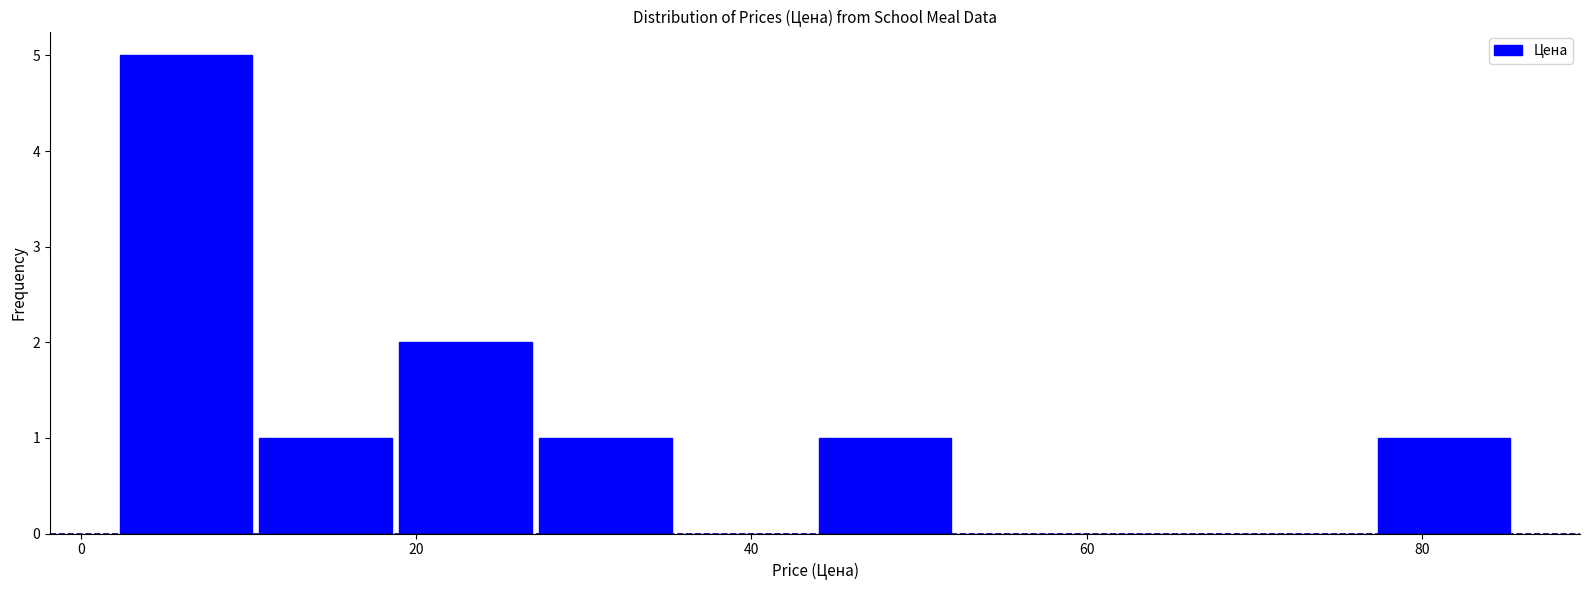

Reading left to right, transcribe this chart: for each bar, give the range it covers on the x-axis and its height. Neither the bar edges nor the heights are printed on the chart, so give them approximately, as read against the axes.

2 to 10: 5
10 to 18: 1
18 to 28: 2
28 to 36: 1
36 to 44: 0
44 to 52: 1
52 to 60: 0
60 to 68: 0
68 to 78: 0
78 to 86: 1